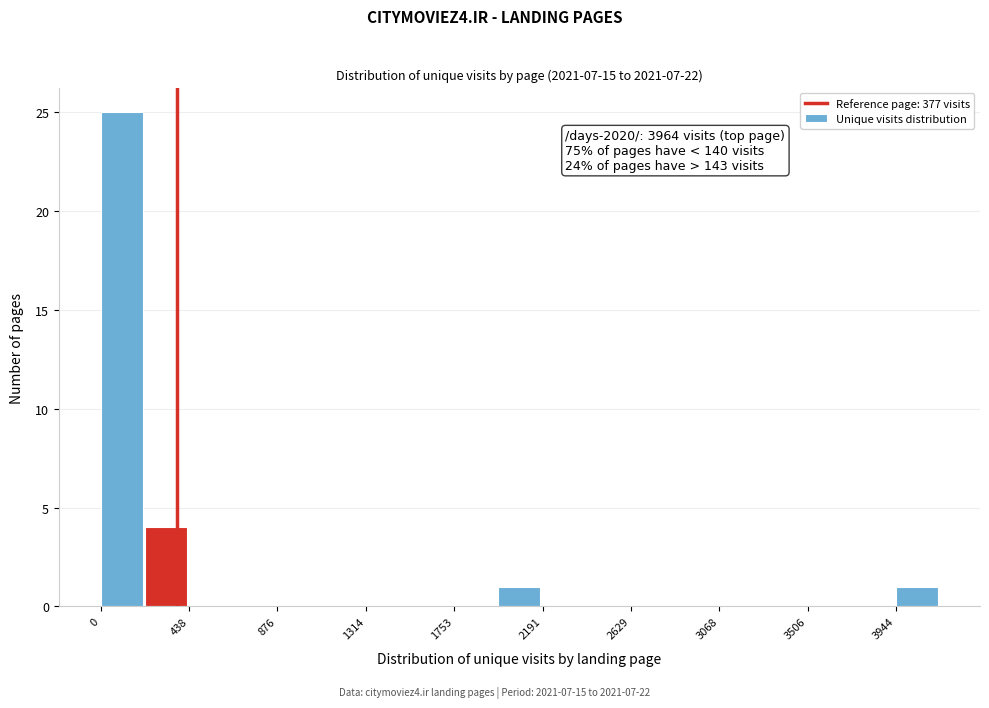

Over which range of the x-axis is the bar tallest?

0 to 200